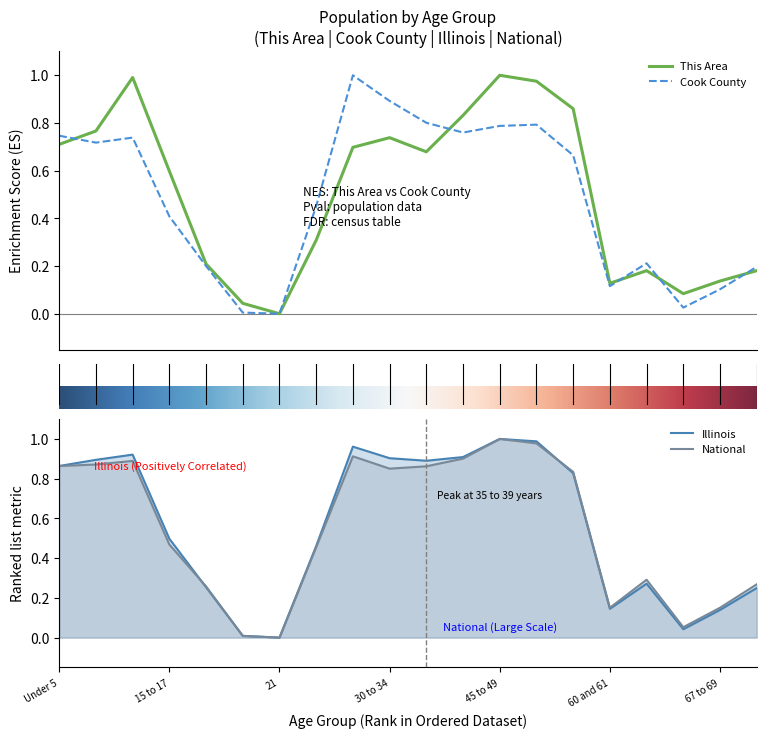

The Illinois series shows 1.0 at 45 to 49. True or false?

True